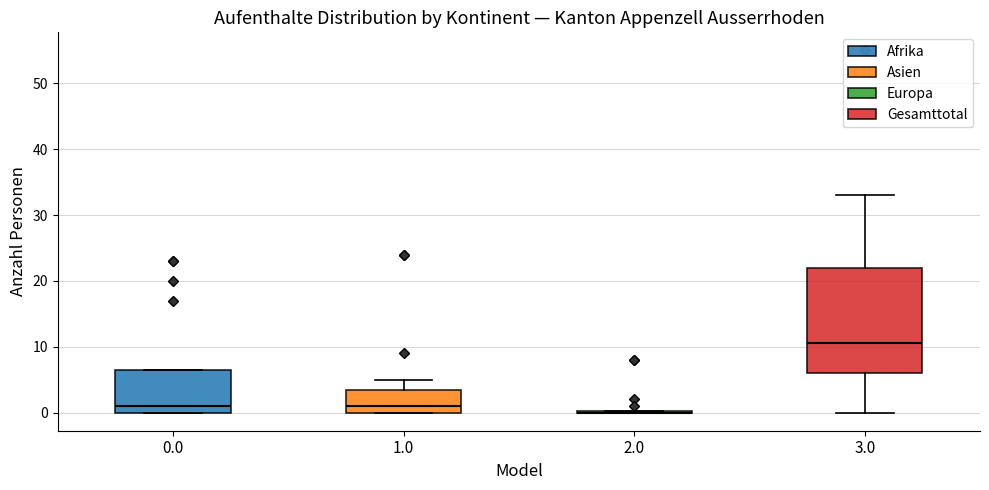

Which box is the tallest, from its lower edge to its upper edge?

3.0